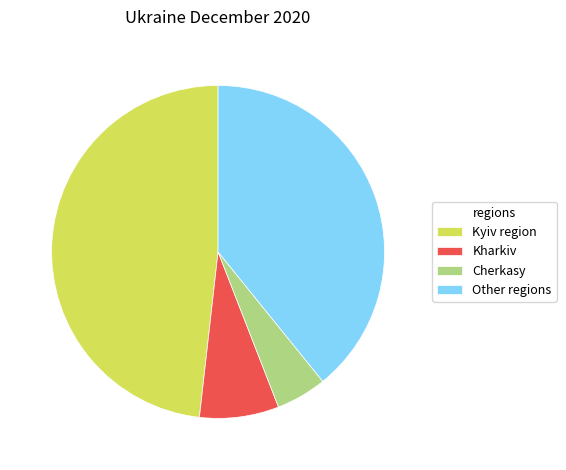

Which slice is the largest?

Kyiv region